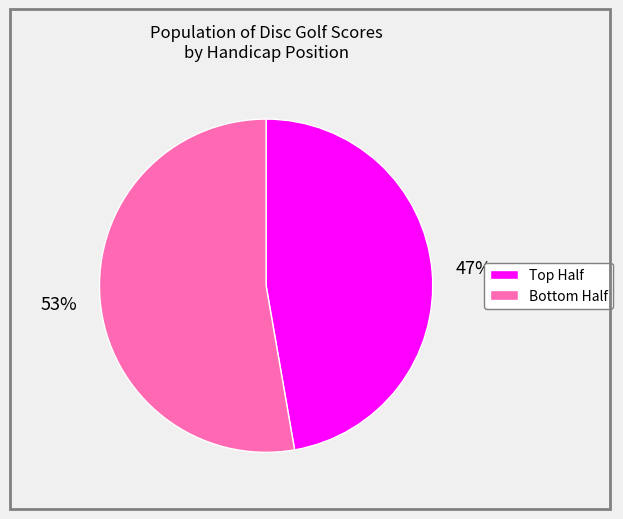

To the nearest percent, what is the average slice percentage?

50%